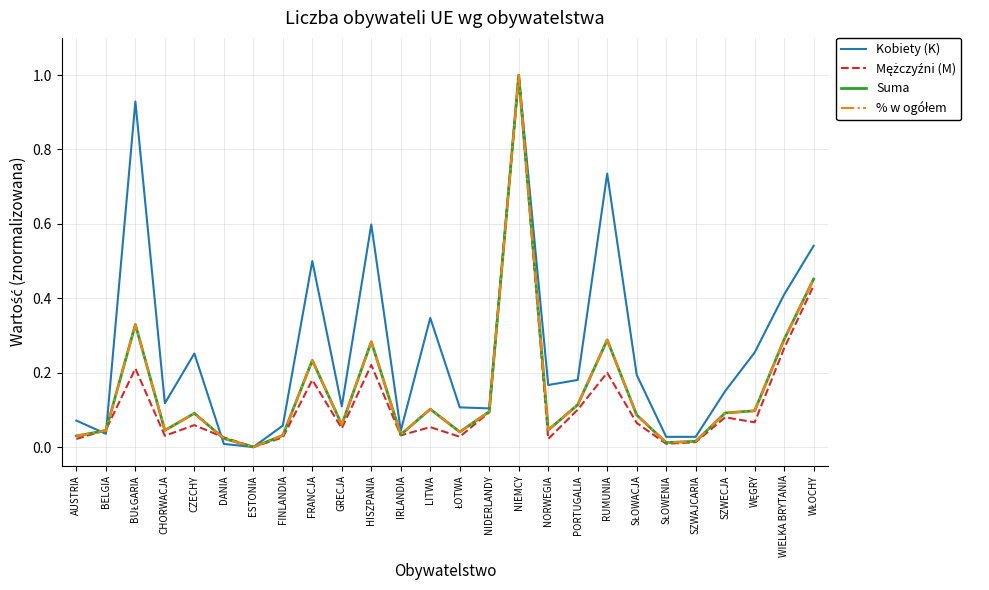

Which series has the largest total across all categories?

Kobiety (K)